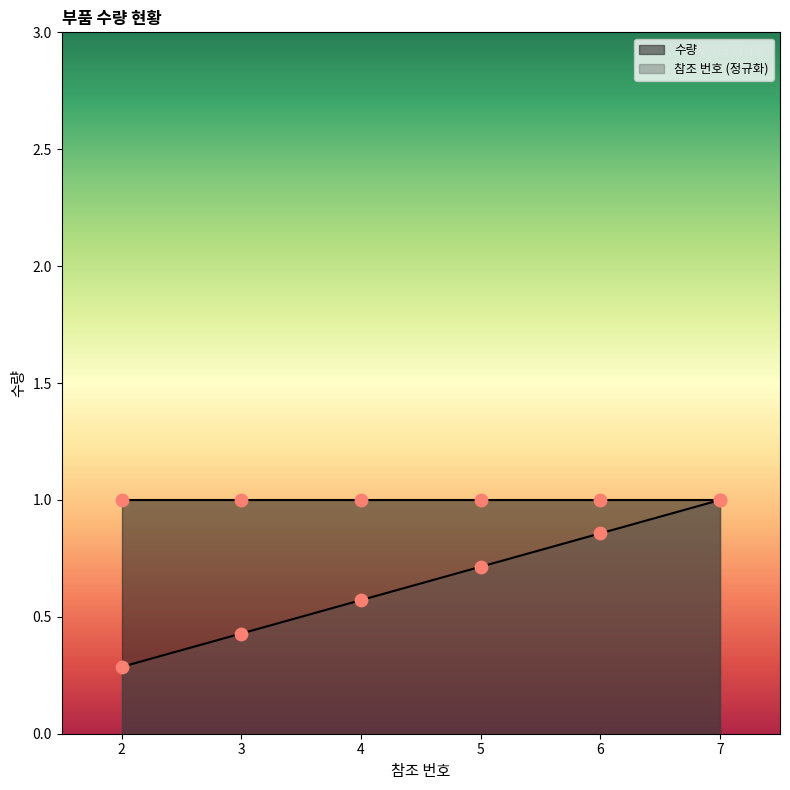

What is the change in value from 4 to 7?

+0.4